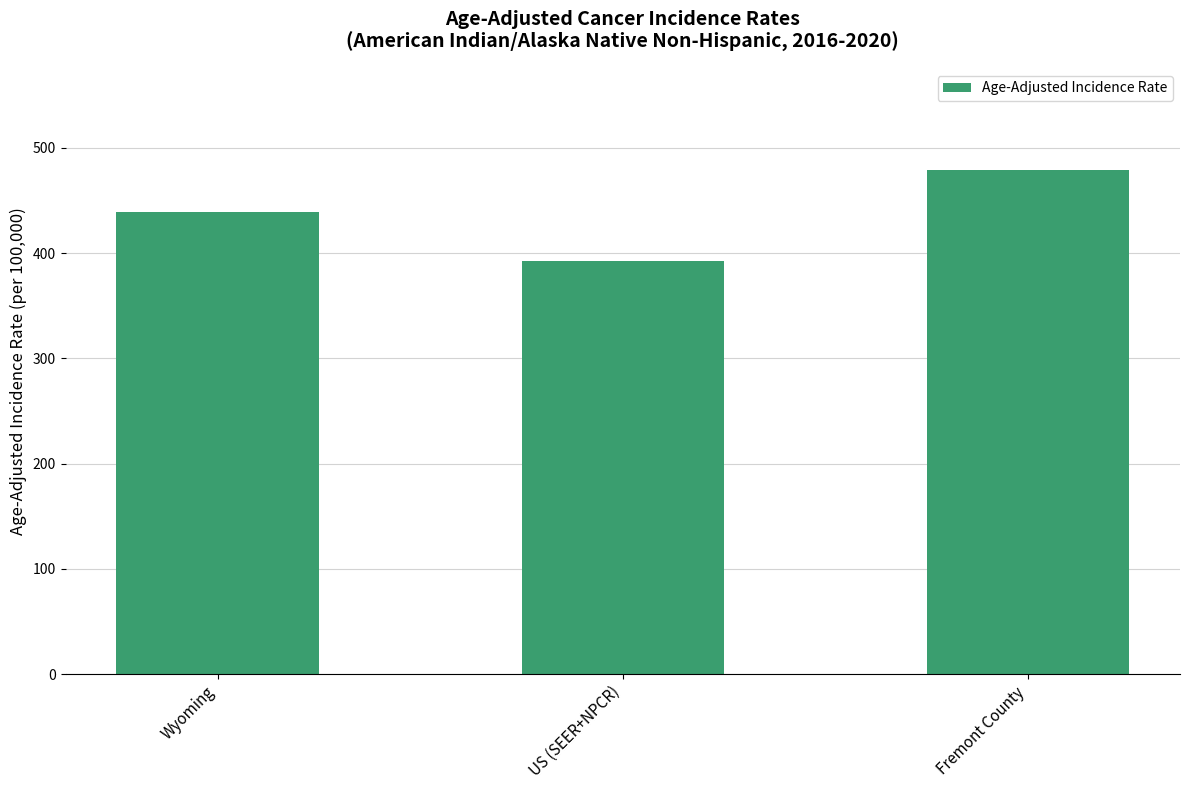

Are the bars grouped side by side (vs. stacked)?

No